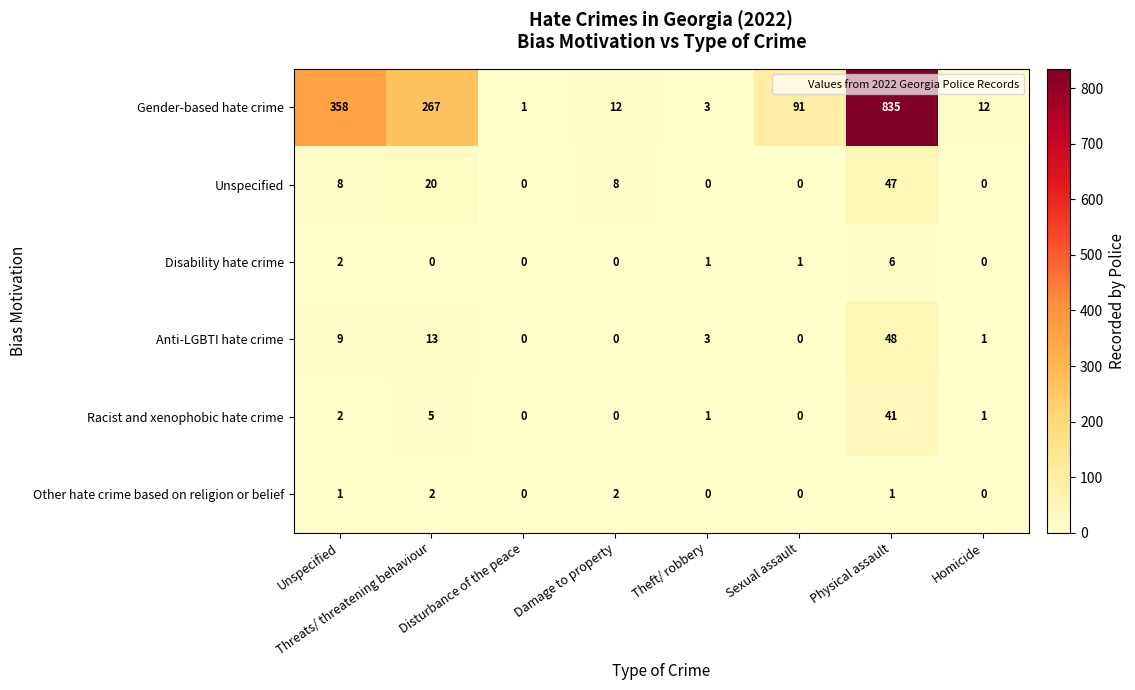

At how many categories does at least one series exceed 388?

1